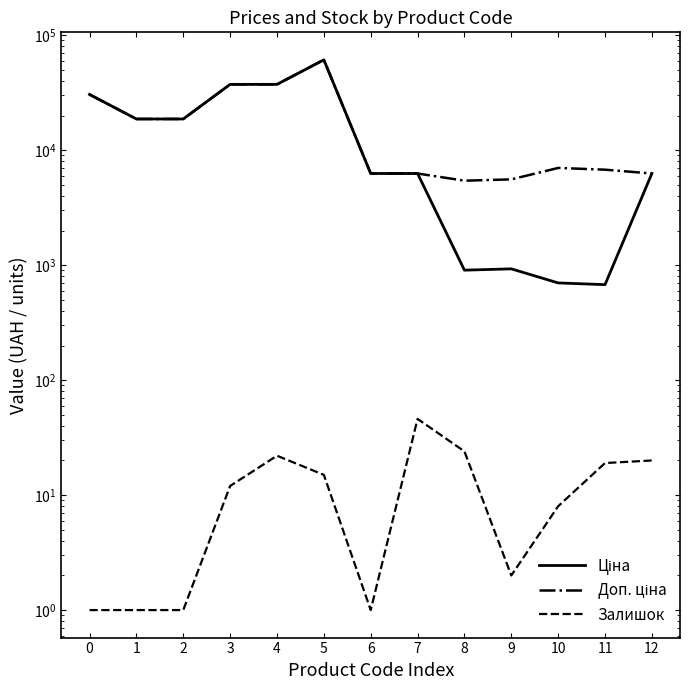

Which series has the largest total across all categories?

Доп. ціна